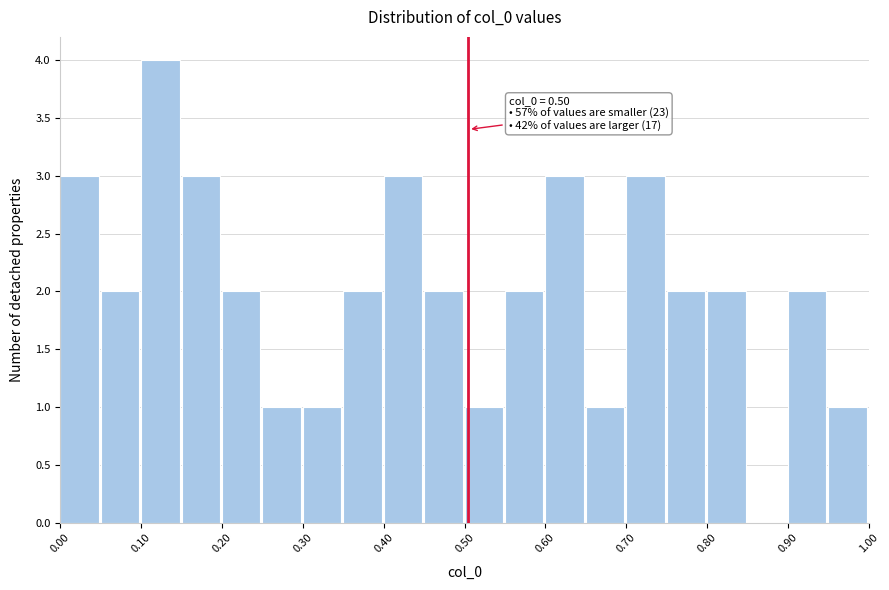

Which range on the x-axis has the tallest bar?

0.10 to 0.15